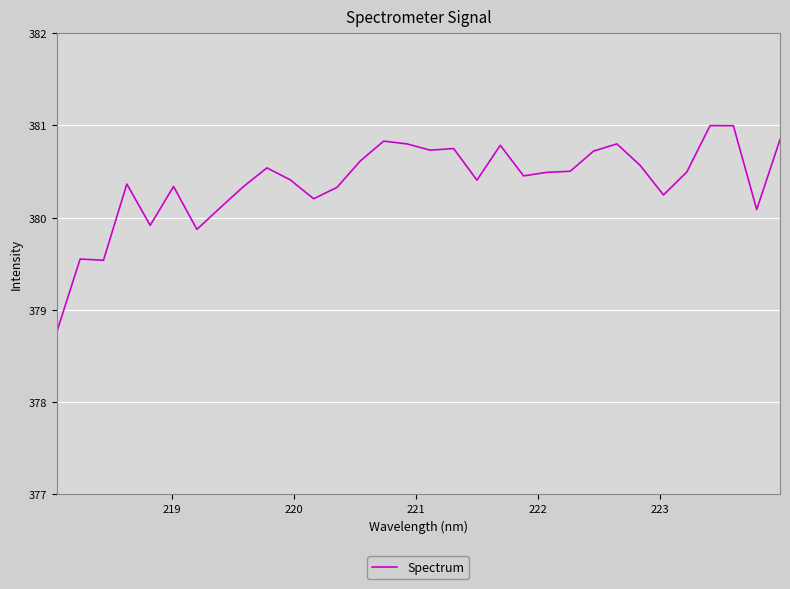

What is the maximum value shown in the chart?

381.0